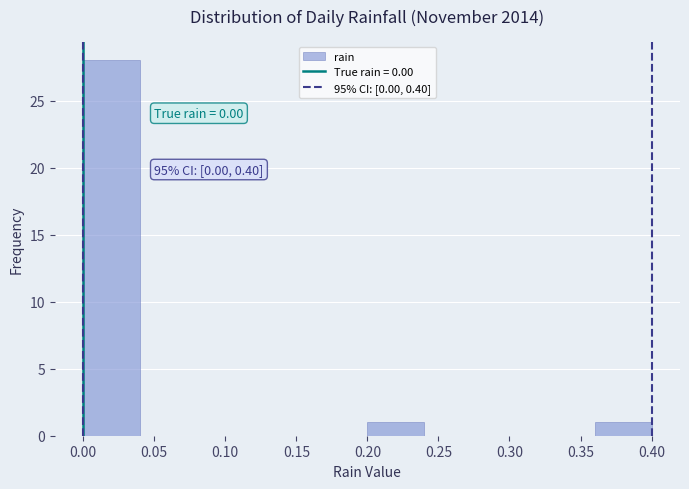

Which range on the x-axis has the tallest bar?

0.00 to 0.04